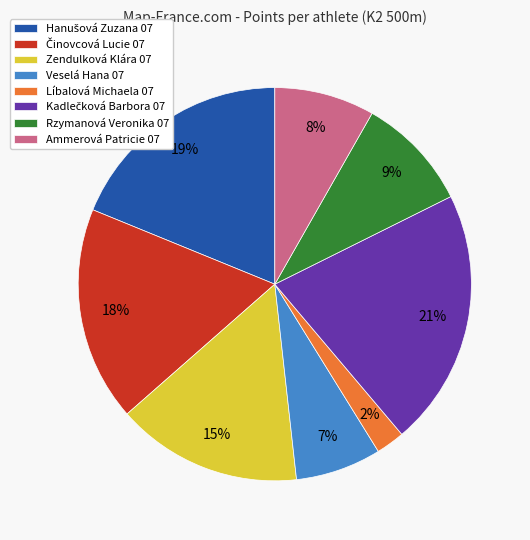

To the nearest percent, what portion does Ammerová Patricie 07 represent?

8%